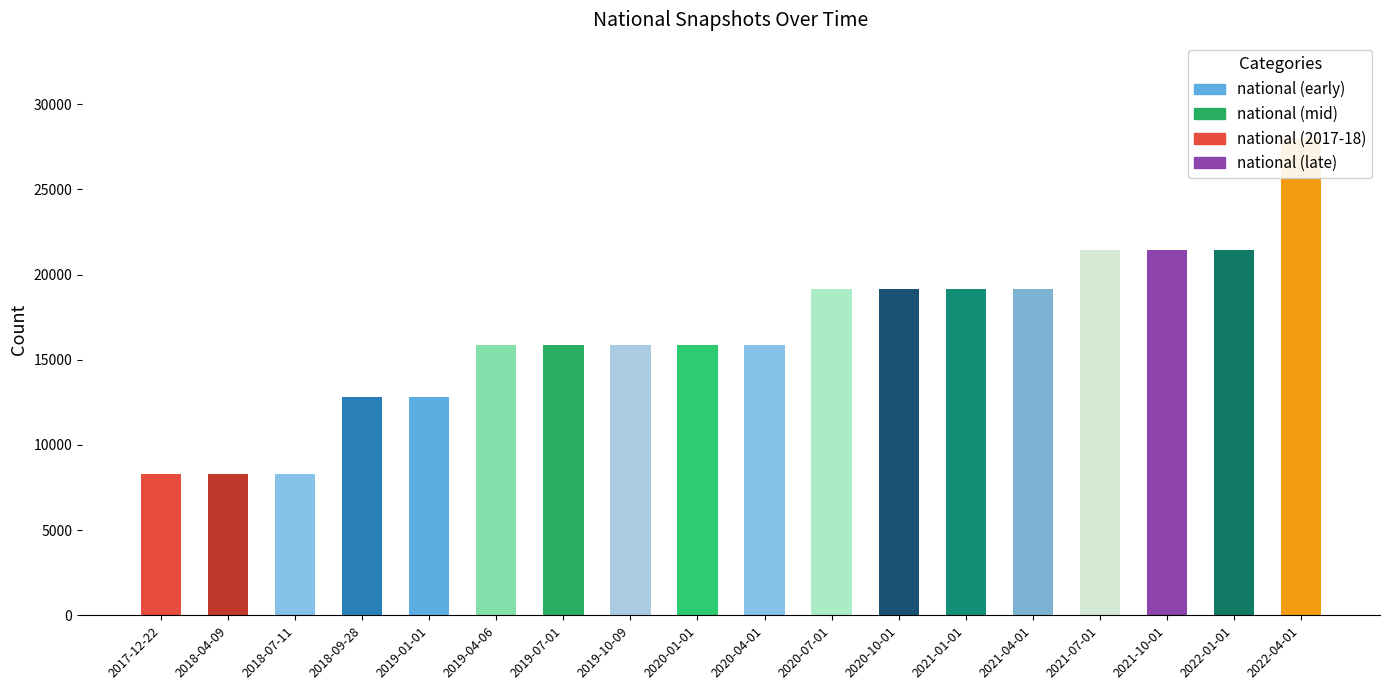

At which label does the data first exceed 15855?

2020-07-01